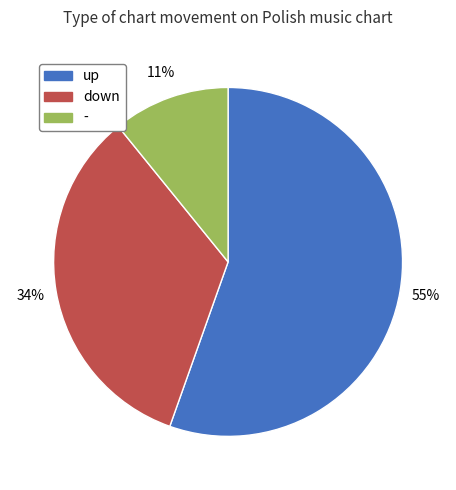

Rank the categories by value from lowest to highest.

-, down, up